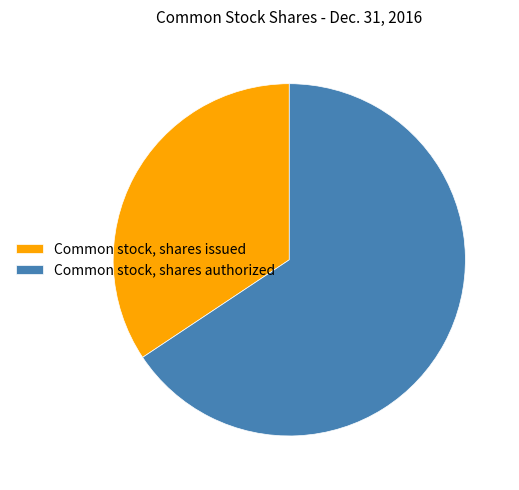

Do Common stock, shares issued and Common stock, shares authorized together represent more than half of the pie?

Yes